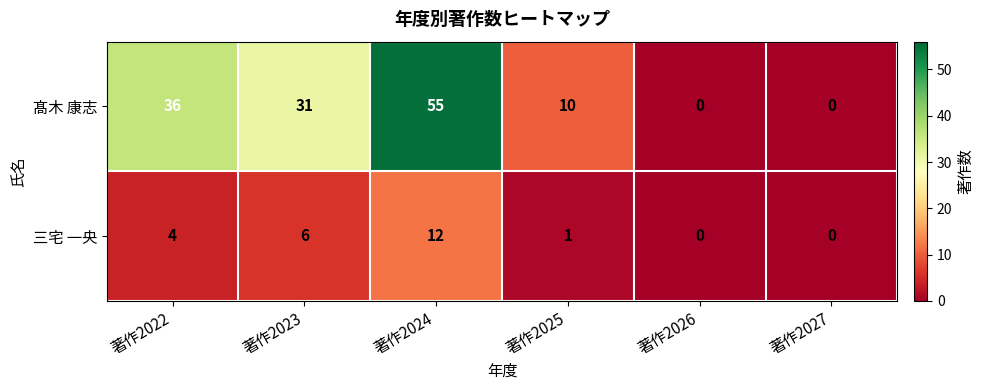

At how many categories does at least one series exceed 28?

3